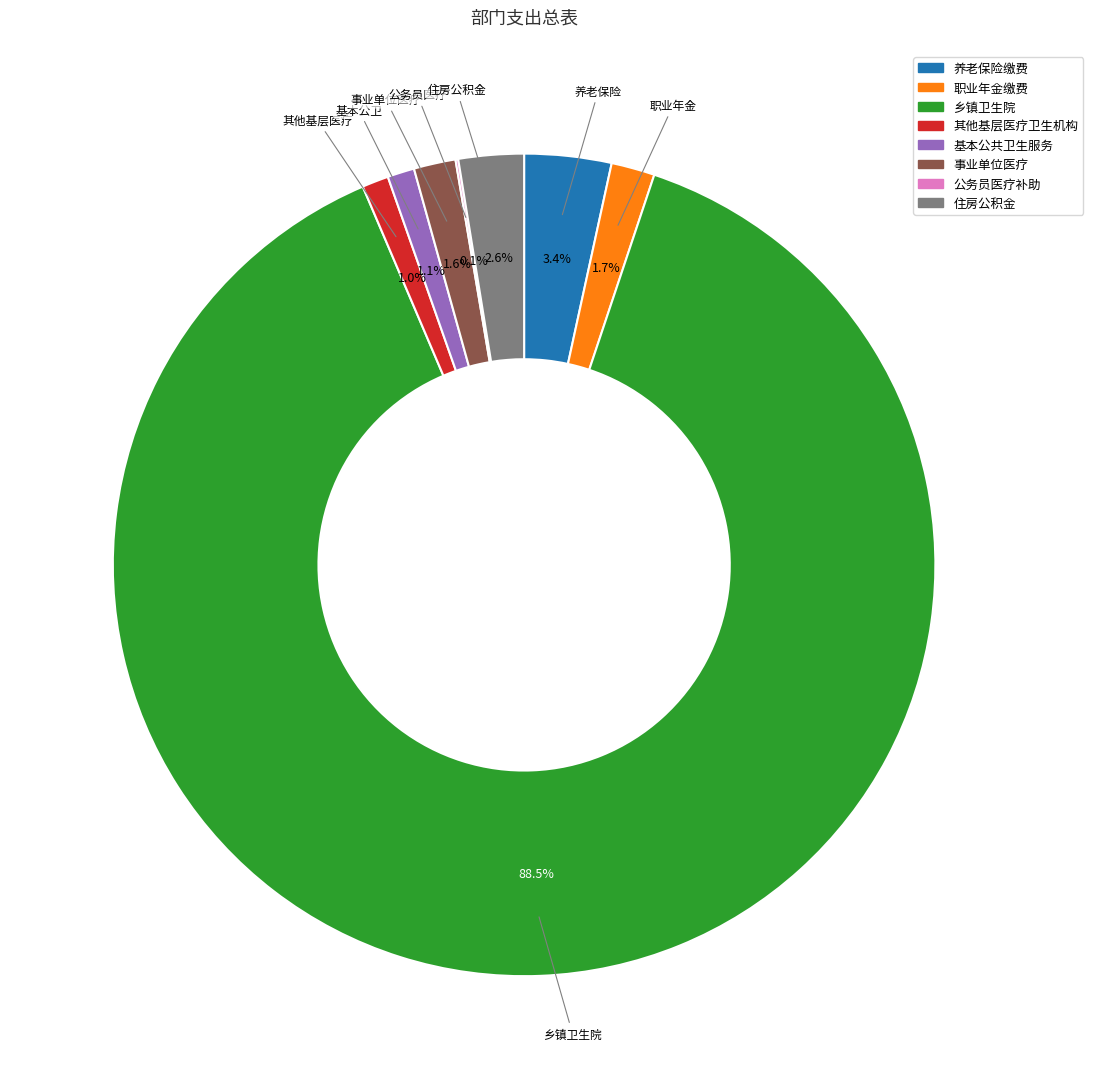

Is there a majority slice in this chart?

Yes